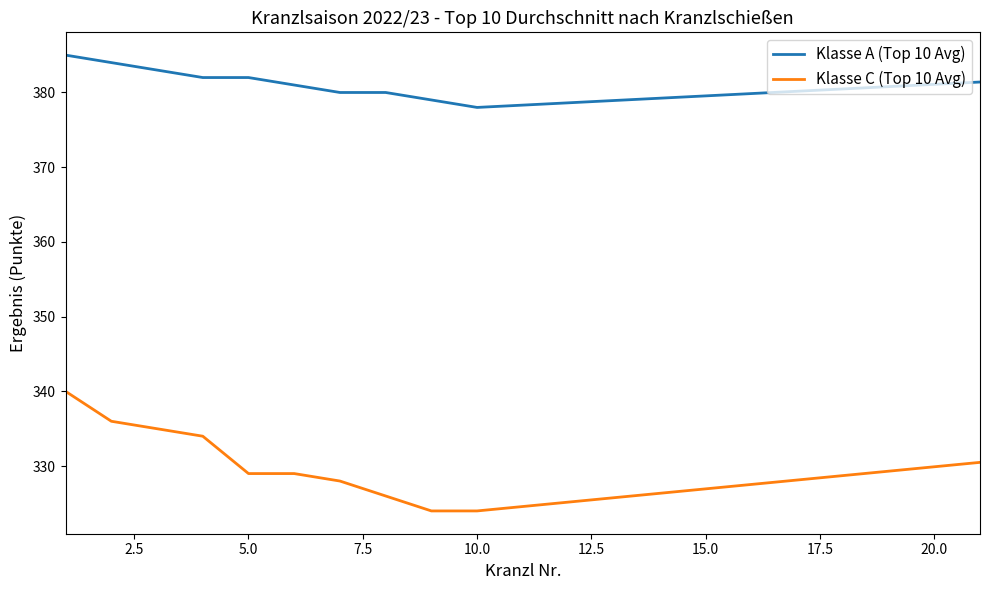

Which series has the widest spread of values?

Klasse C (Top 10 Avg)